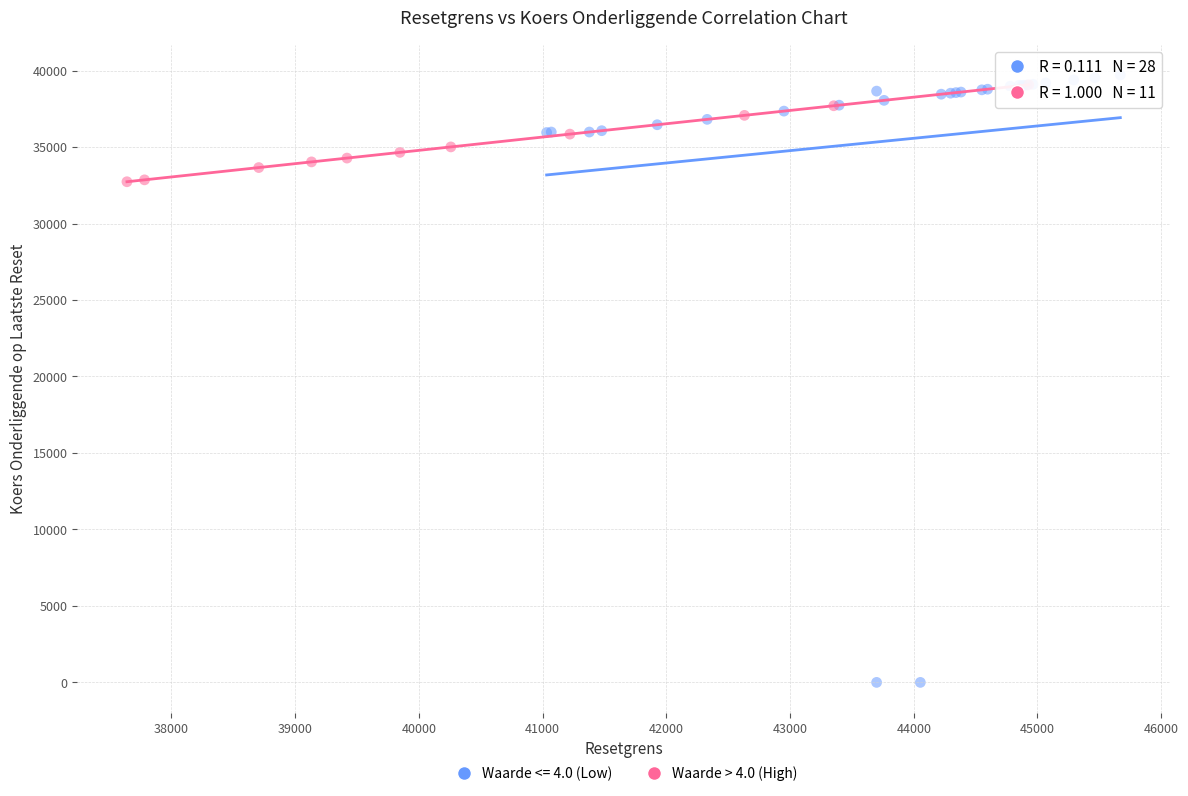

Which series contains the lowest Y value?

Waarde <= 4.0 (Low)